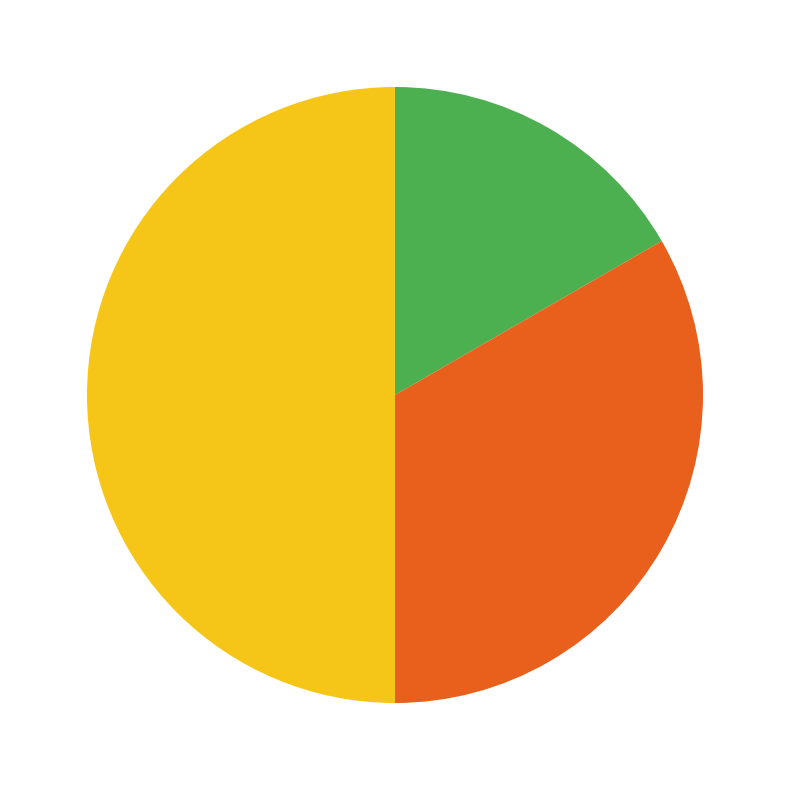

Count the number of slices in the pie.

3